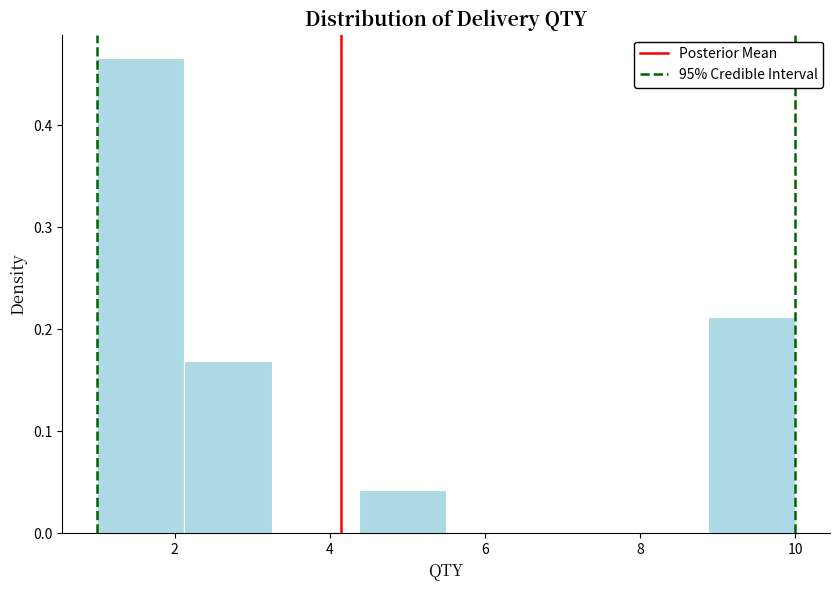

Over which range of the x-axis is the bar tallest?

1.0 to 2.2